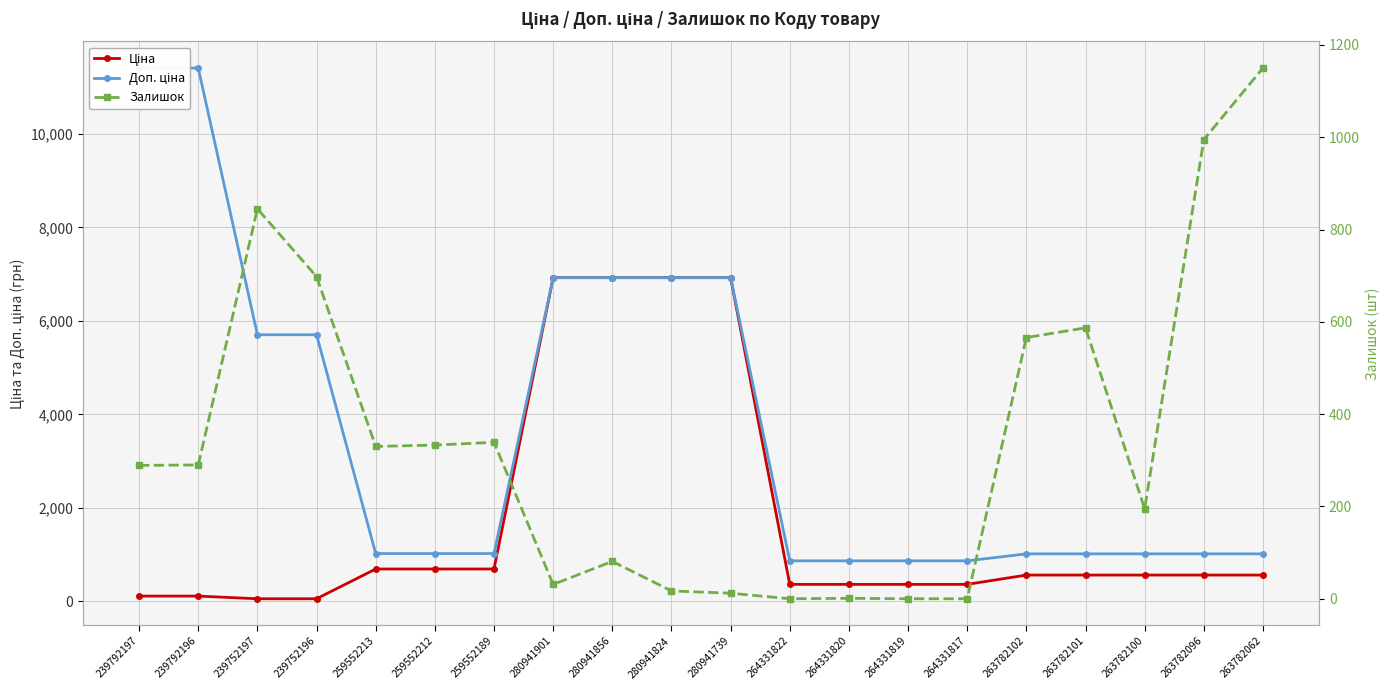

Is the value of Залишок at 263782100 greater than the value of Ціна at 280941901?

No